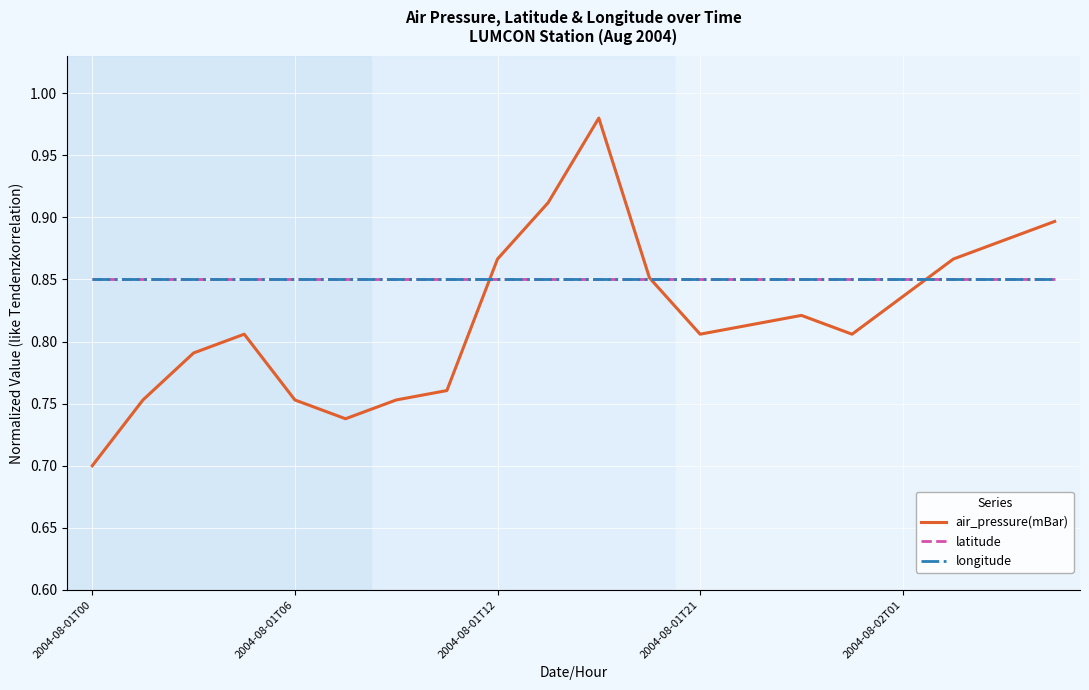

Reading left to right, what are all the values shown in this chart?

air_pressure(mBar): 0.7	0.8	0.8	0.8	0.8	0.7	0.8	0.8	0.9	0.9	1.0	0.9	0.8	0.8	0.8	0.8	0.8	0.9	0.9	0.9
latitude: 0.8	0.8	0.8	0.8	0.8	0.8	0.8	0.8	0.8	0.8	0.8	0.8	0.8	0.8	0.8	0.8	0.8	0.8	0.8	0.8
longitude: 0.8	0.8	0.8	0.8	0.8	0.8	0.8	0.8	0.8	0.8	0.8	0.8	0.8	0.8	0.8	0.8	0.8	0.8	0.8	0.8